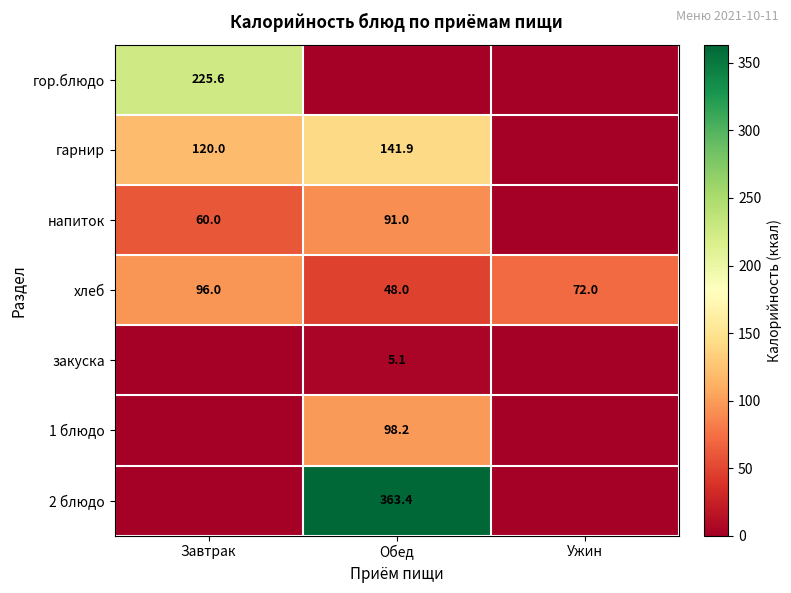

At which label does хлеб first exceed 72?

Завтрак